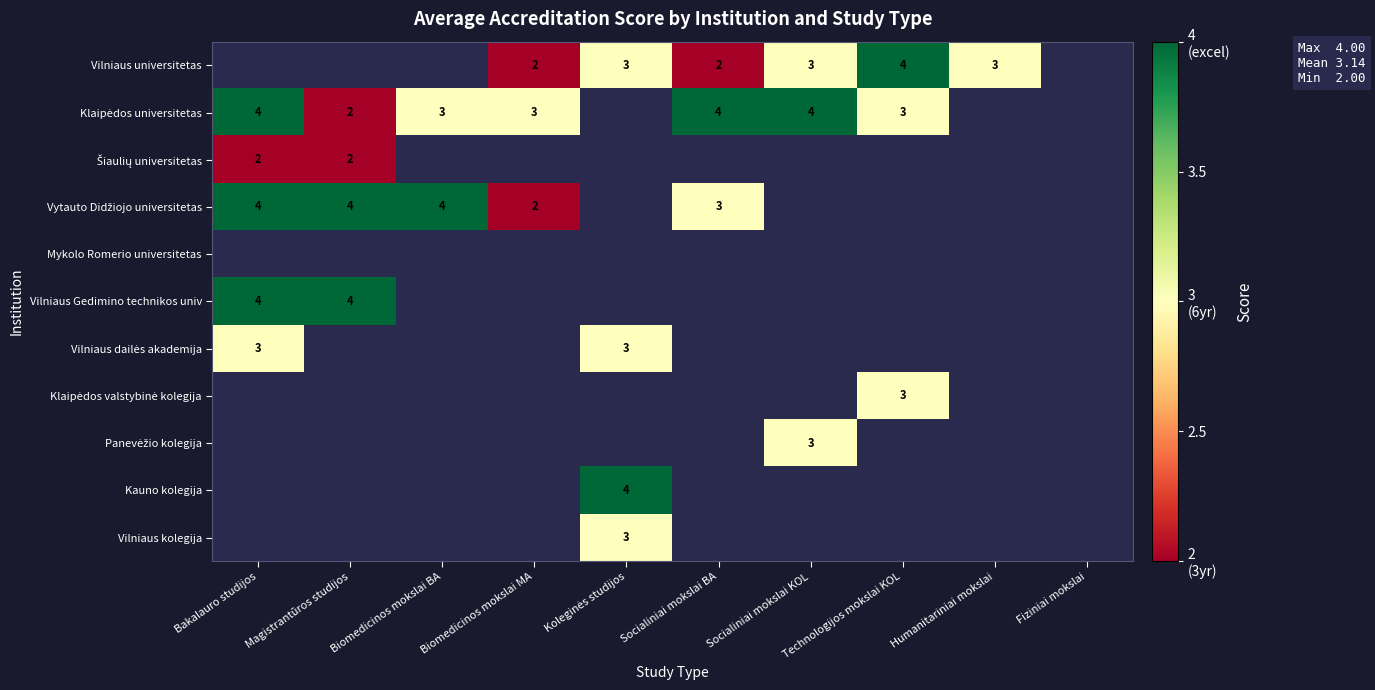

Is it true that Klaipėdos universitetas equals 3.0 at Biomedicinos mokslai MA?

True